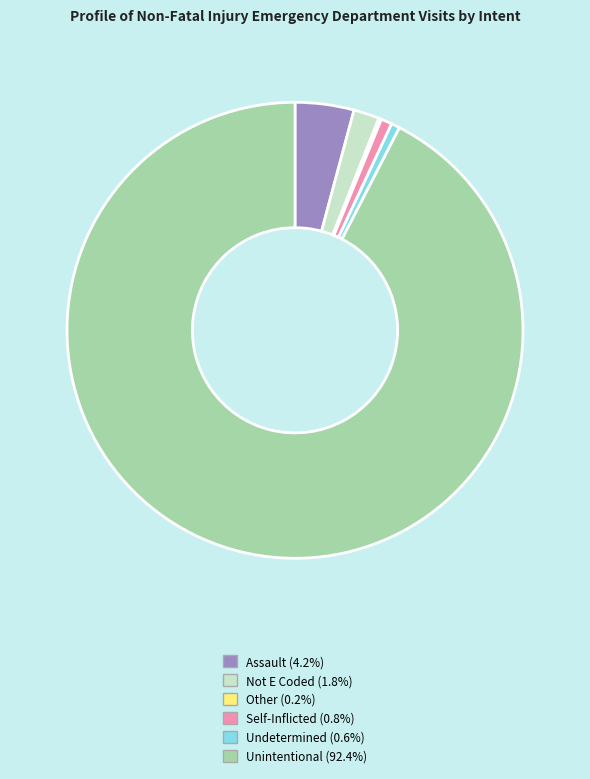

What is the largest slice in the pie chart?

Unintentional